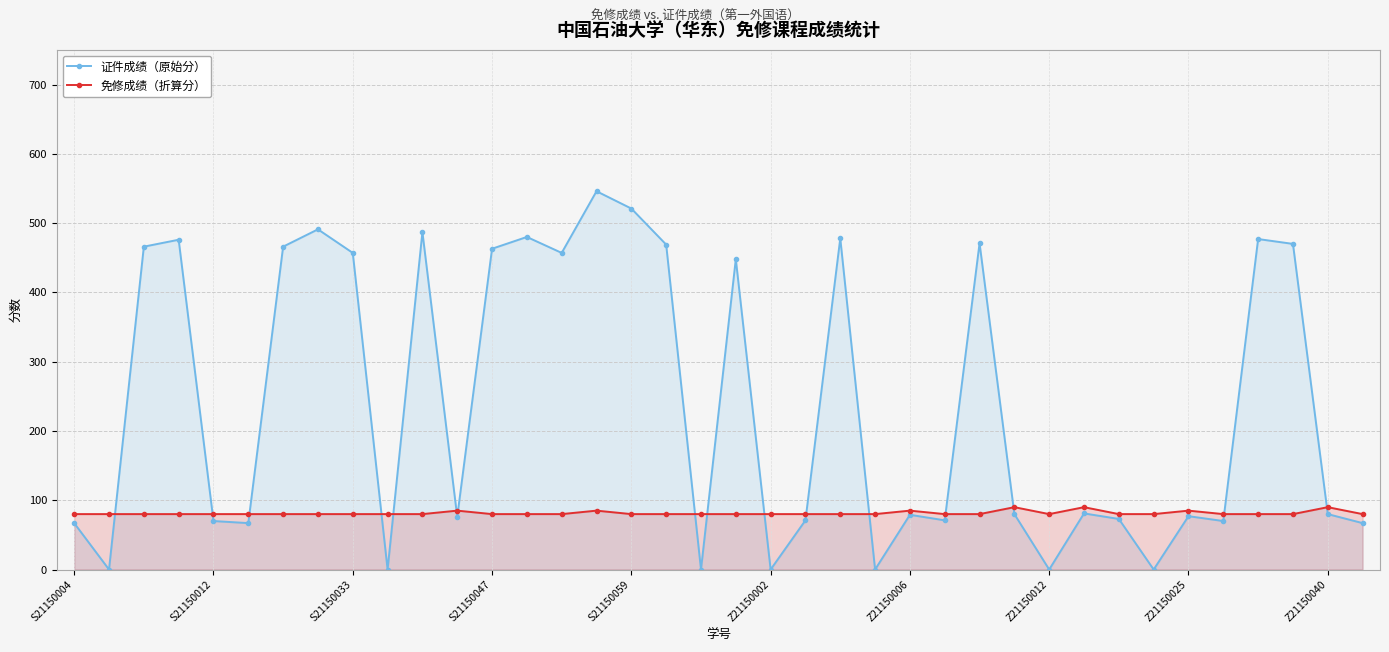

How many categories are shown in the chart?

38